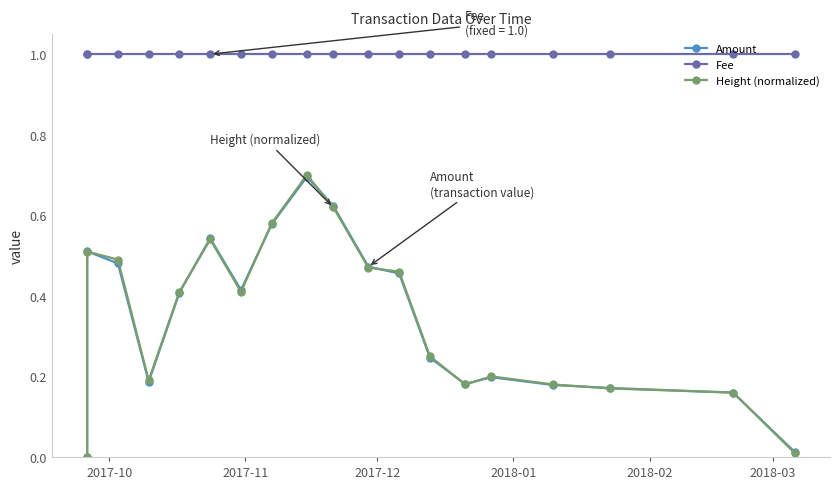

What is the average value of the Height (normalized) series?

0.3